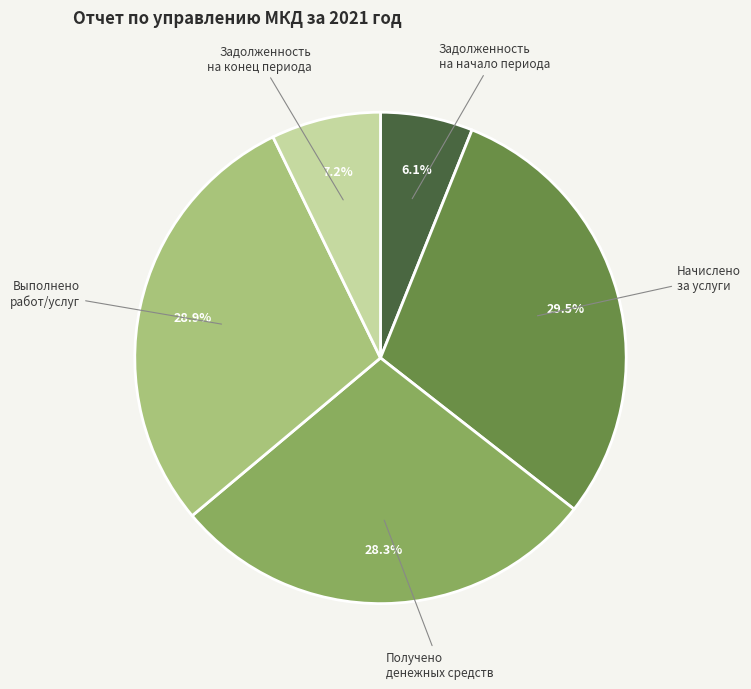

Which slice is the smallest?

Задолженность на начало периода